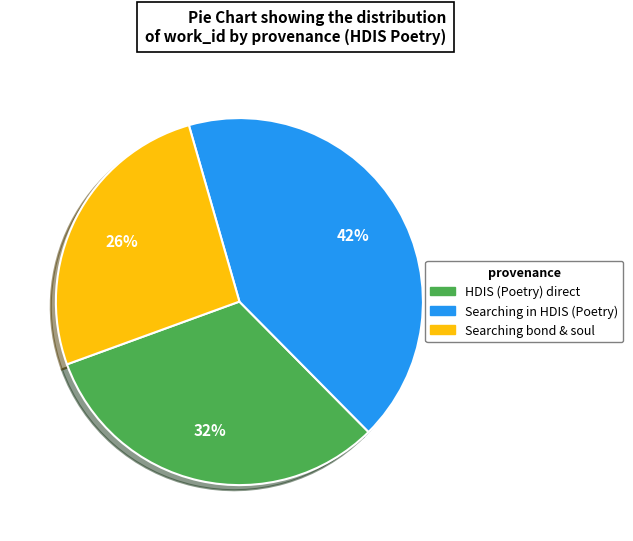

To the nearest percent, what is the difference between the largest and smallest slice percentages?

16%